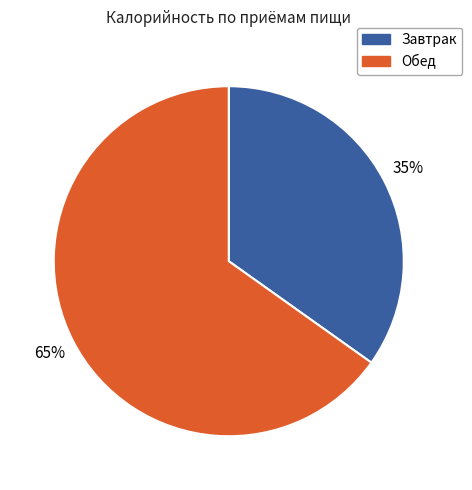

To the nearest percent, what is the difference between the largest and smallest slice percentages?

30%